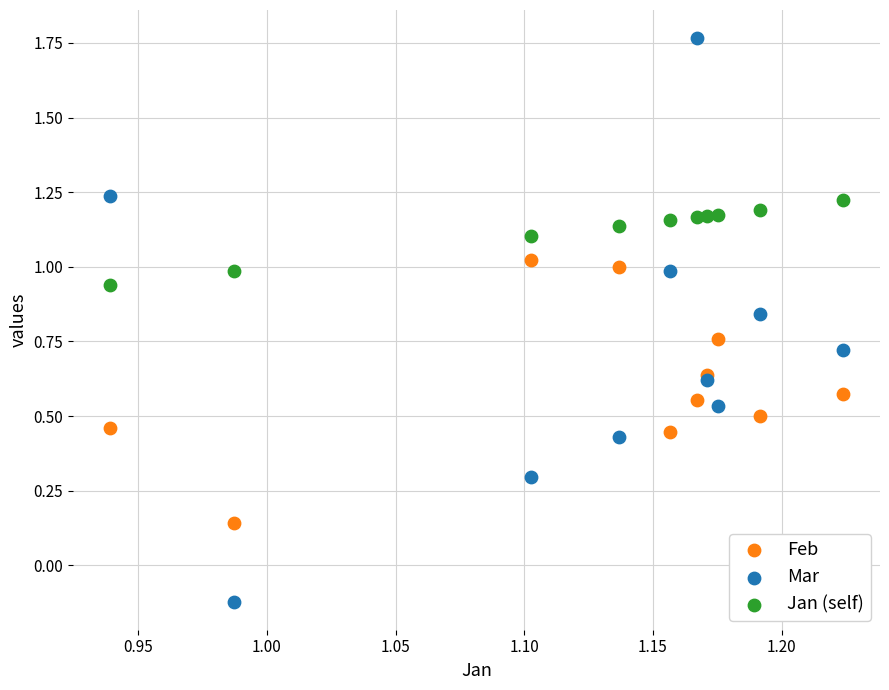

What are all the series names shown in the legend?

Feb, Mar, Jan (self)